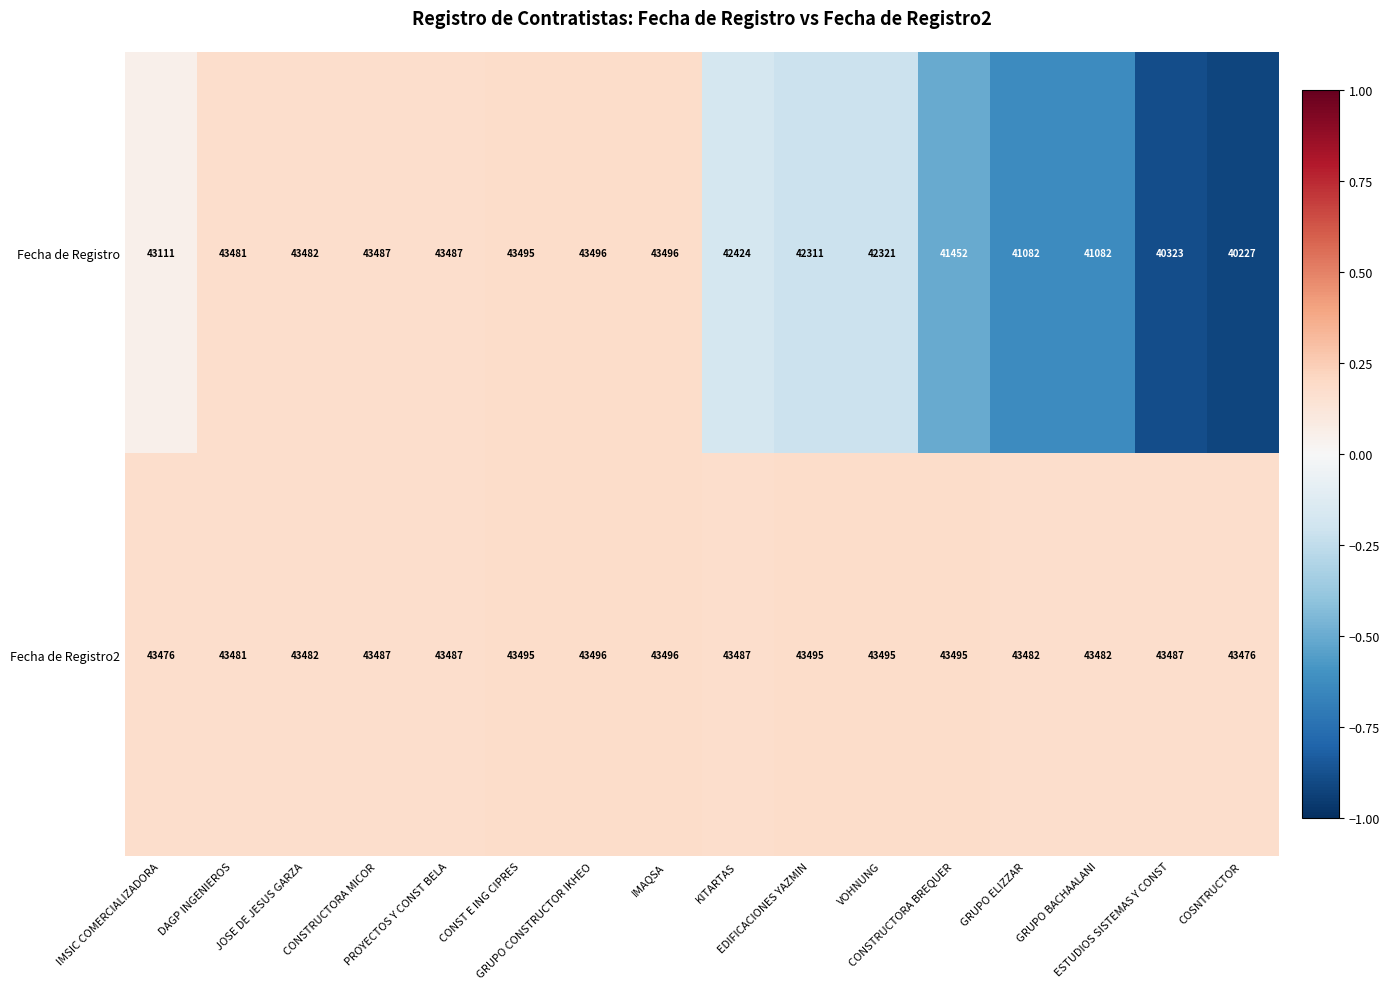

What is the minimum value shown in the chart?

40227